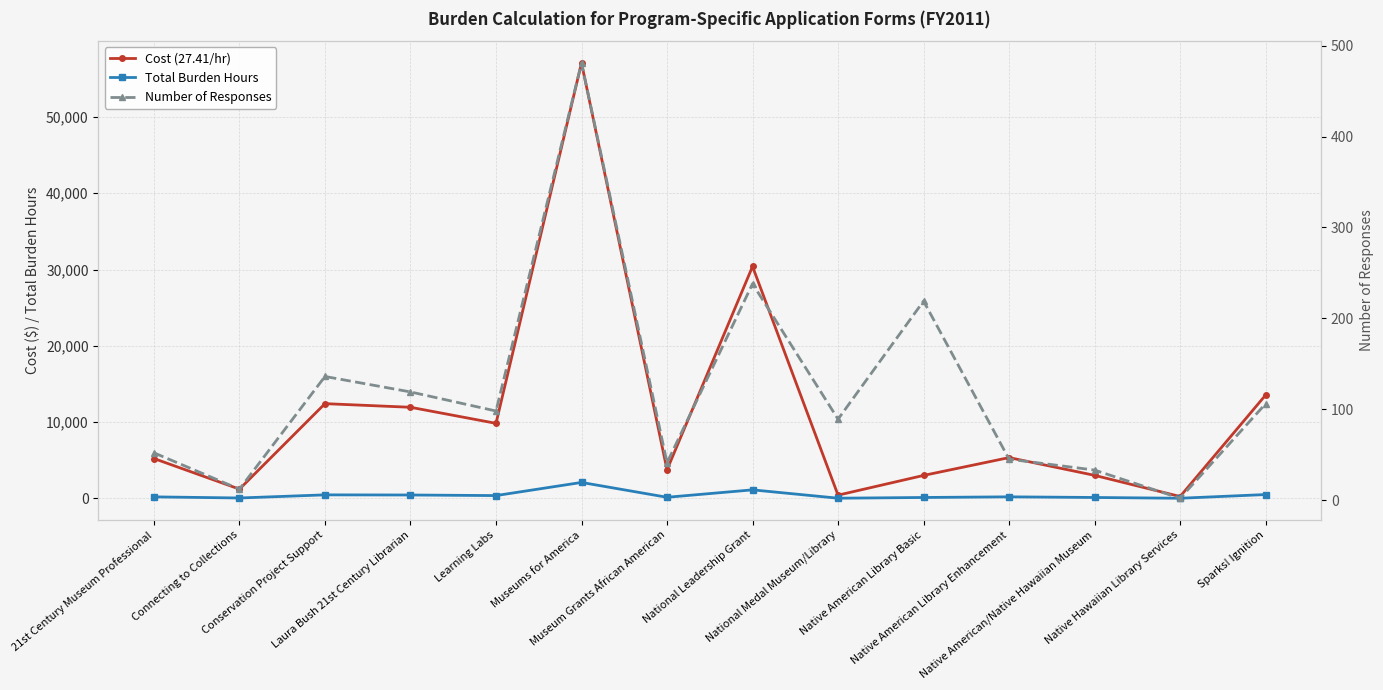

Does the chart display data point markers on the line(s)?

Yes